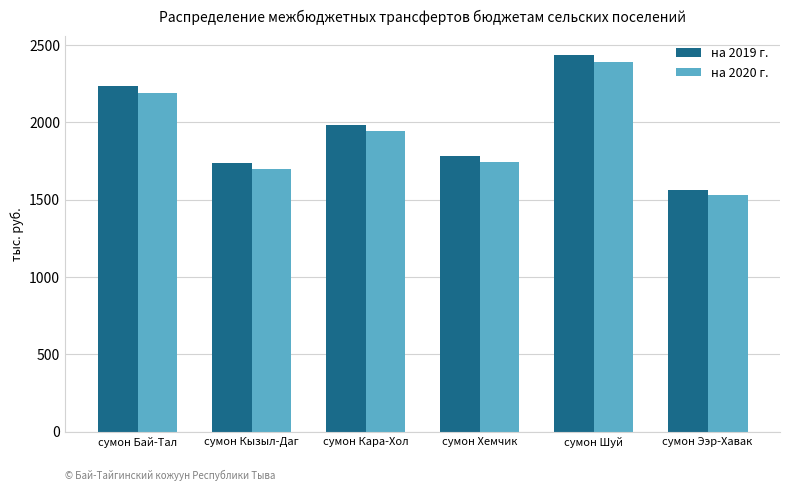

At which category is the sum across all series the highest?

сумон Шуй